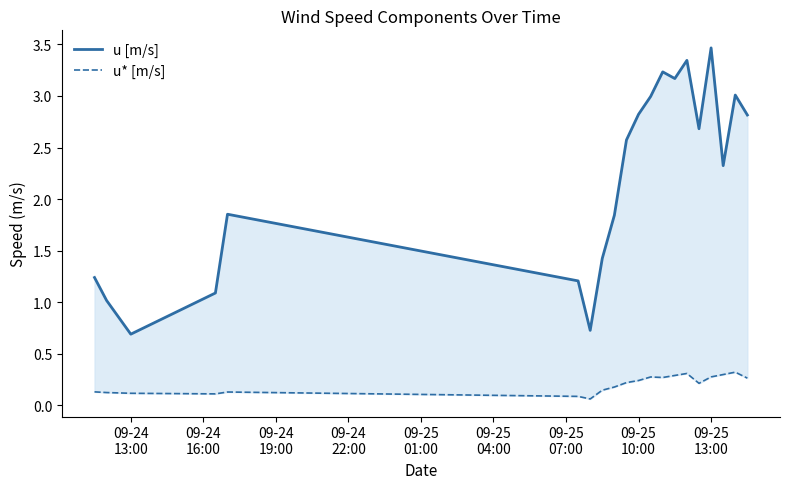

What is the lowest value of the u [m/s] series?

0.7